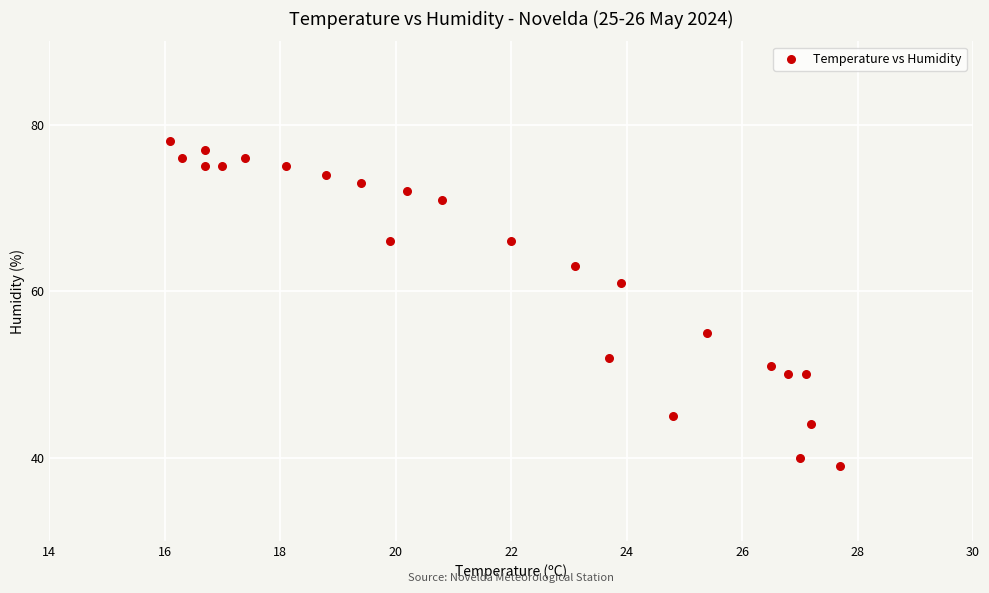

What is the range of Y values (max minus min)?

39